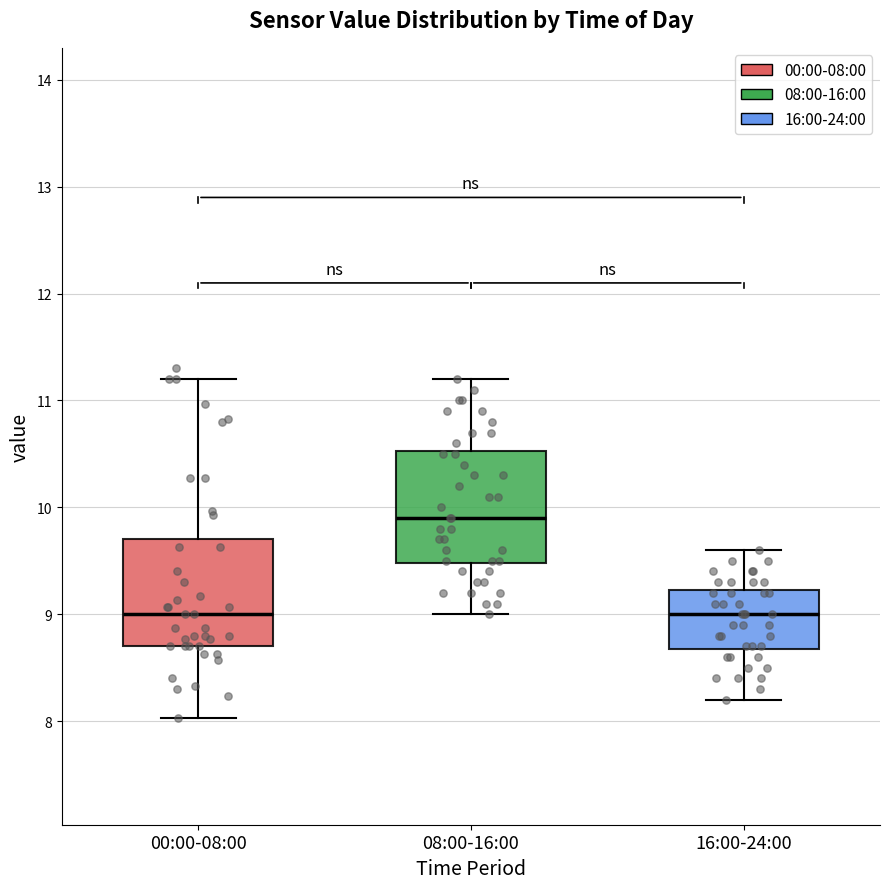

Where does the upper whisker of the box for 00:00-08:00 end on the y-axis? The values are not printed on the chart, so give them approximately, as read against the axis.

11.2